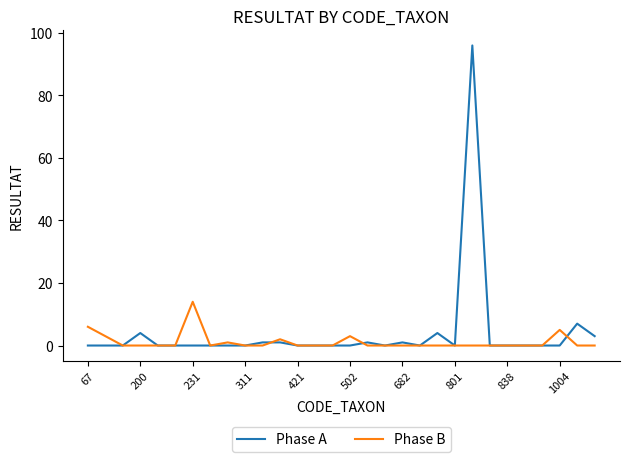

Which series has the largest range (max minus min)?

Phase A